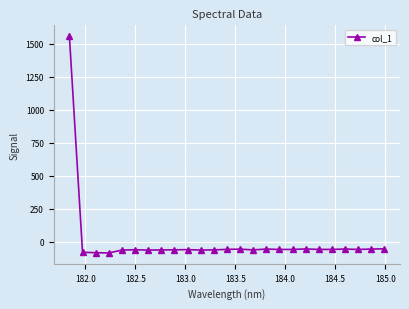

True or false: there are more than 0 points higher than both neighbors.

True